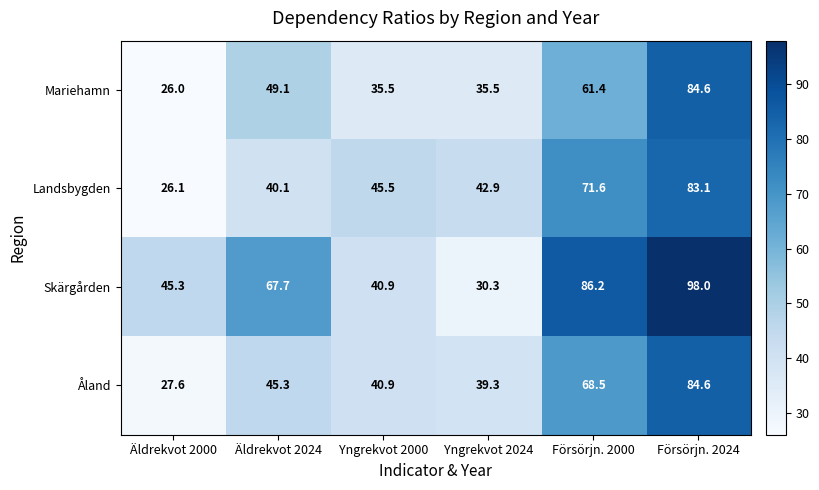

What is the minimum value shown in the chart?

26.0